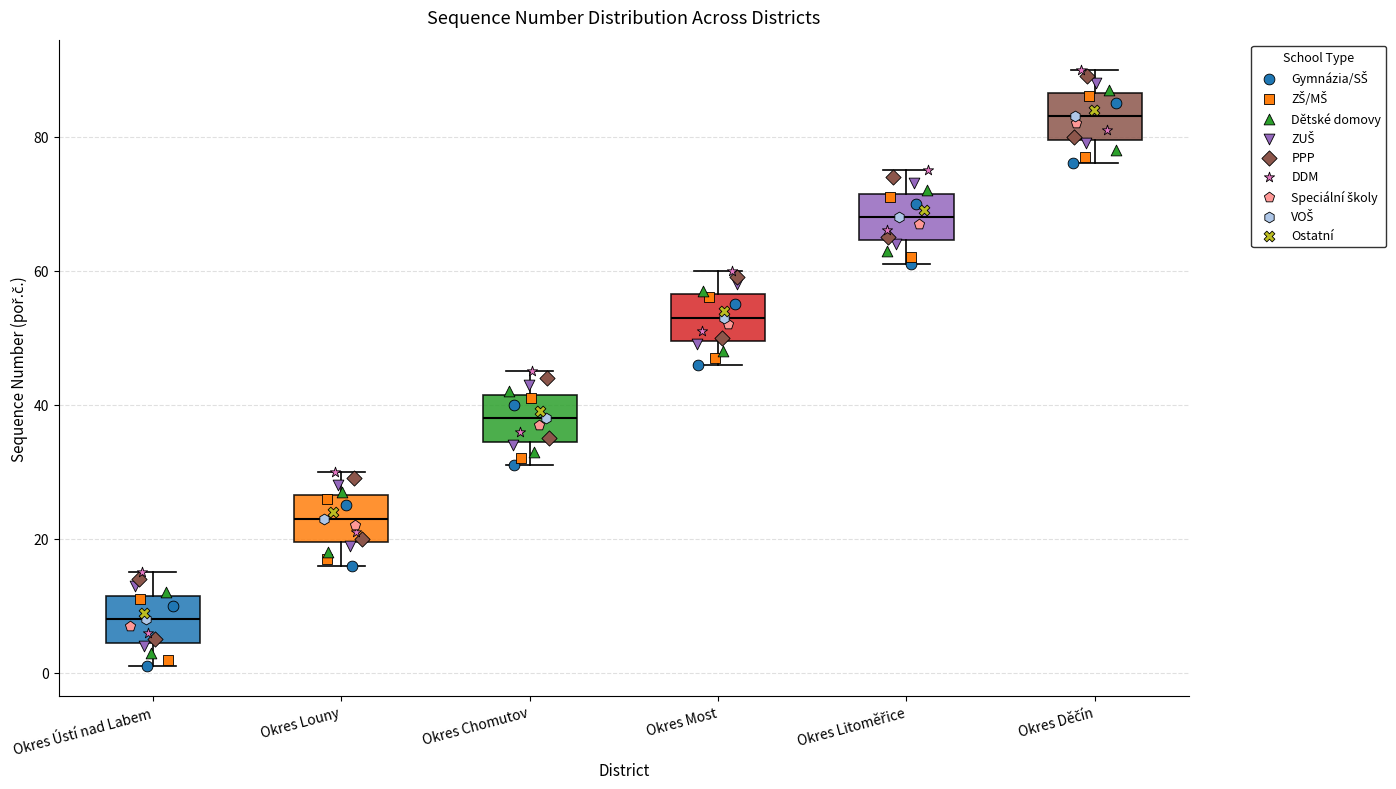

Where is the upper edge of the box for Okres Most on the y-axis? The values are not printed on the chart, so give them approximately, as read against the axis.

56